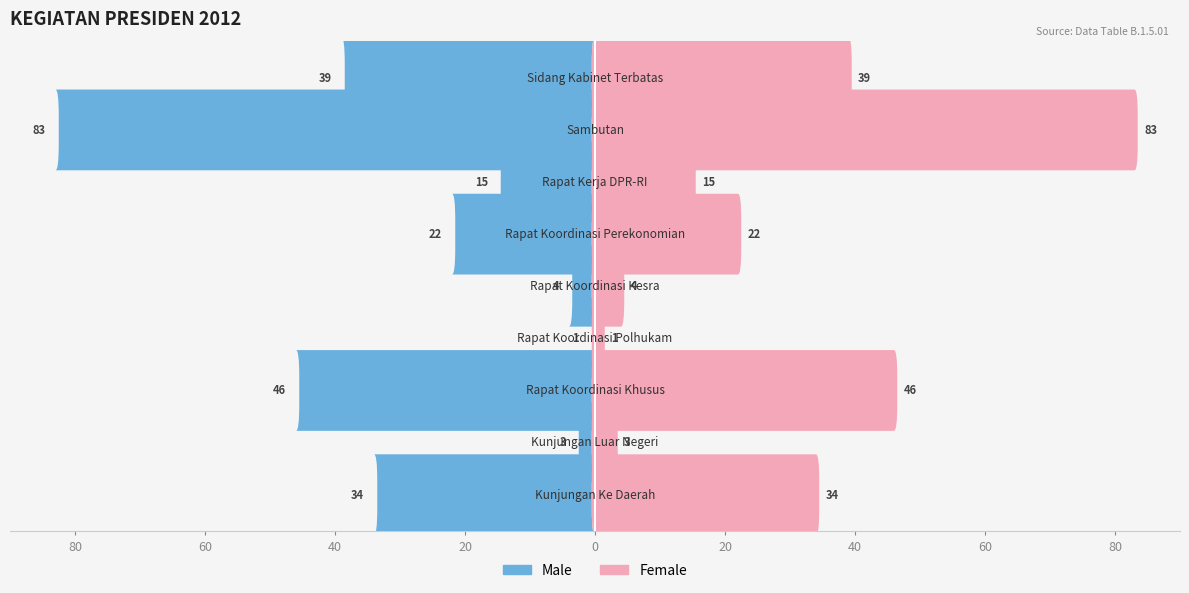

What is the highest value of the Female series?

83